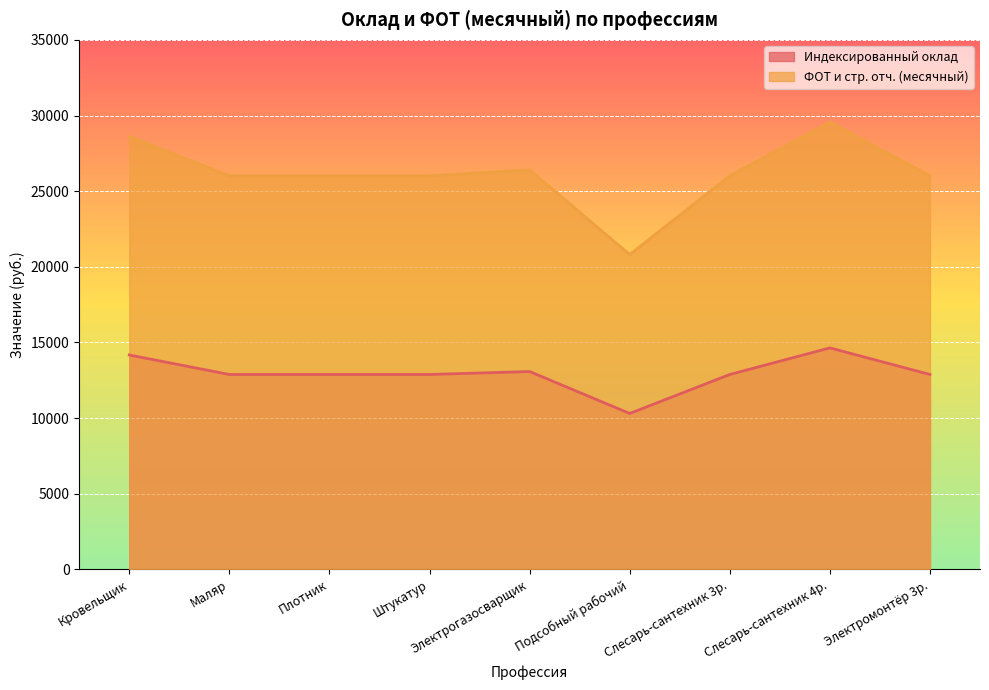

At which category does Индексированный оклад reach its first local peak?

Электрогазосварщик